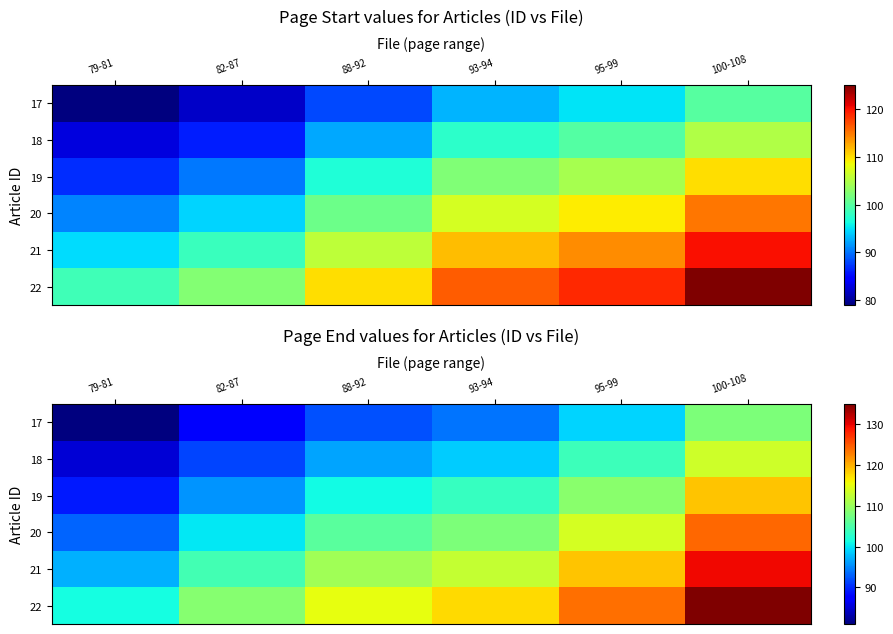

What is the total value across all series at 95-99?

668.2